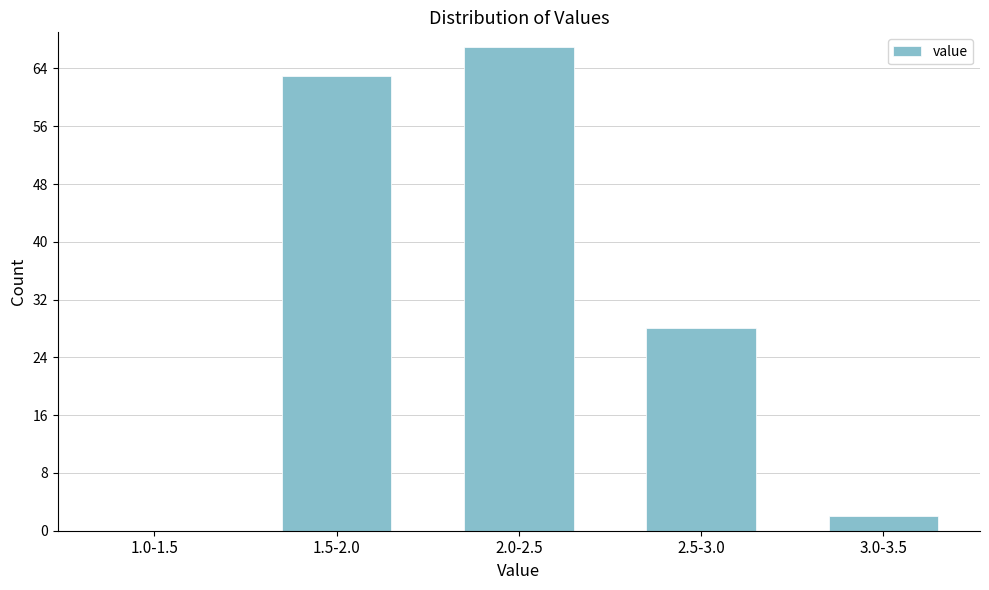

Reading left to right, transcribe all the data shown in this chart.

1.0-1.5=0	1.5-2.0=63	2.0-2.5=67	2.5-3.0=28	3.0-3.5=2